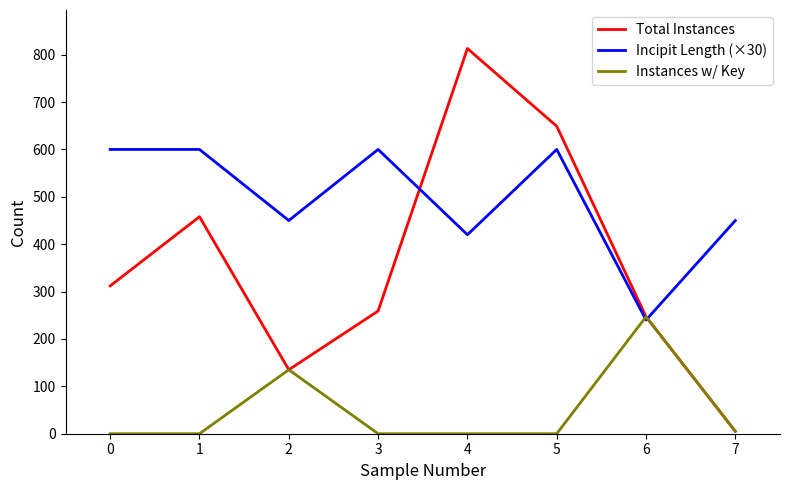

Between 1 and 7, which series saw the biggest shift?

Total Instances